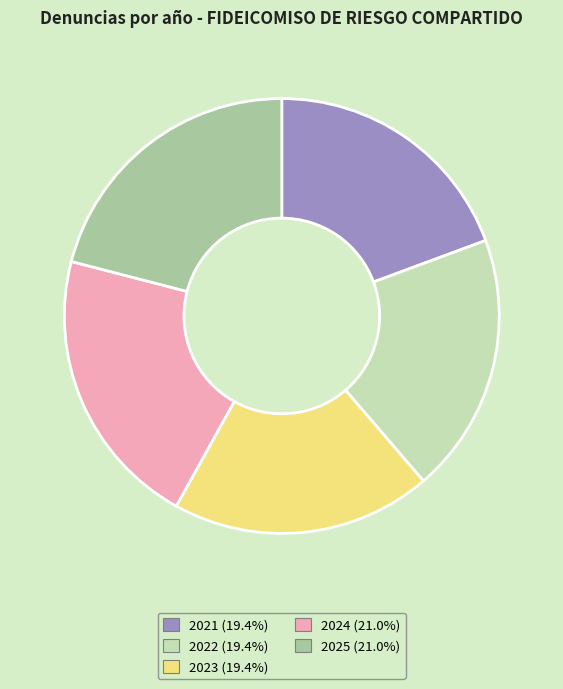

Do 2024 and 2022 together represent more than half of the pie?

No